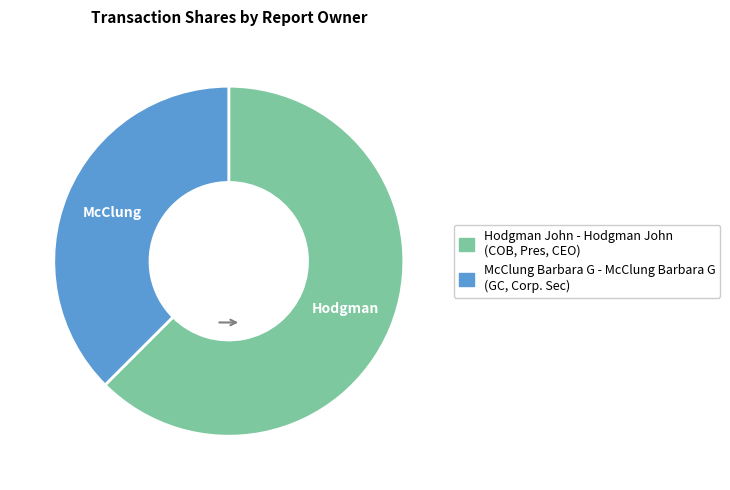

Which category accounts for the majority?

Hodgman John